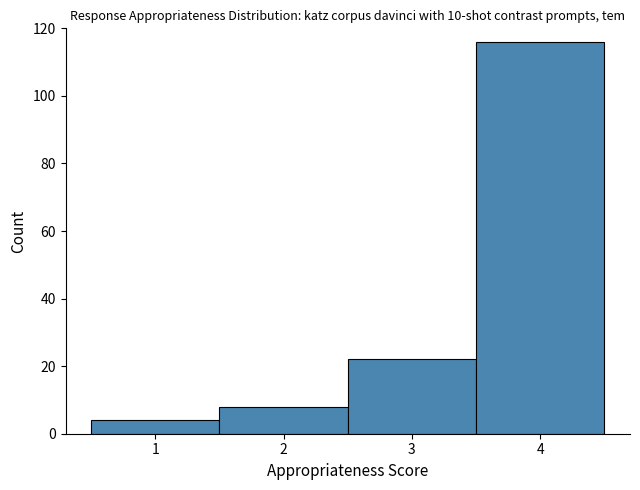

What is the height of the bar covering 1.5 to 2.5 on the x-axis? The values are not printed on the chart, so give them approximately, as read against the axis.

8